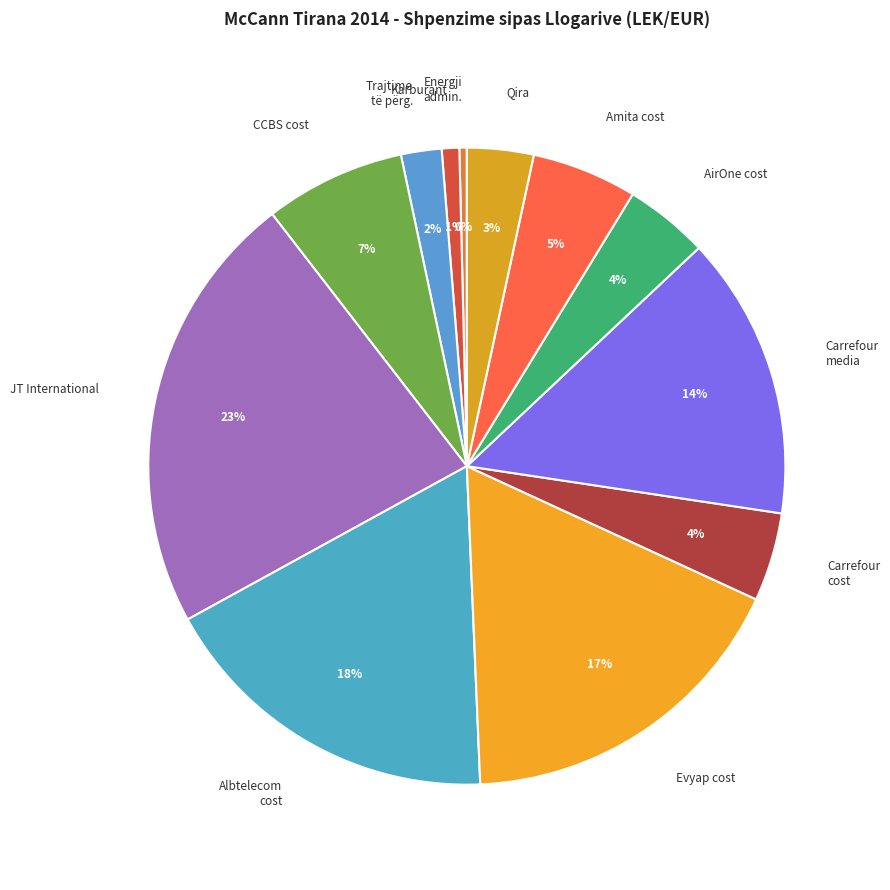

How many segments does this pie chart have?

12